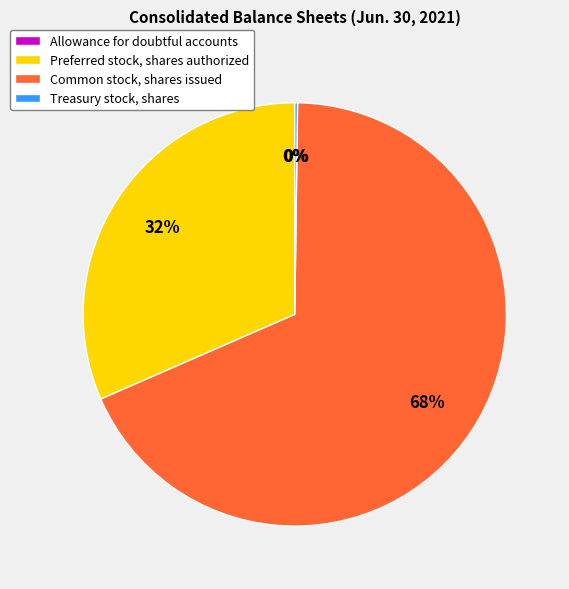

To the nearest percent, what is the difference between the largest and smallest slice percentages?

68%